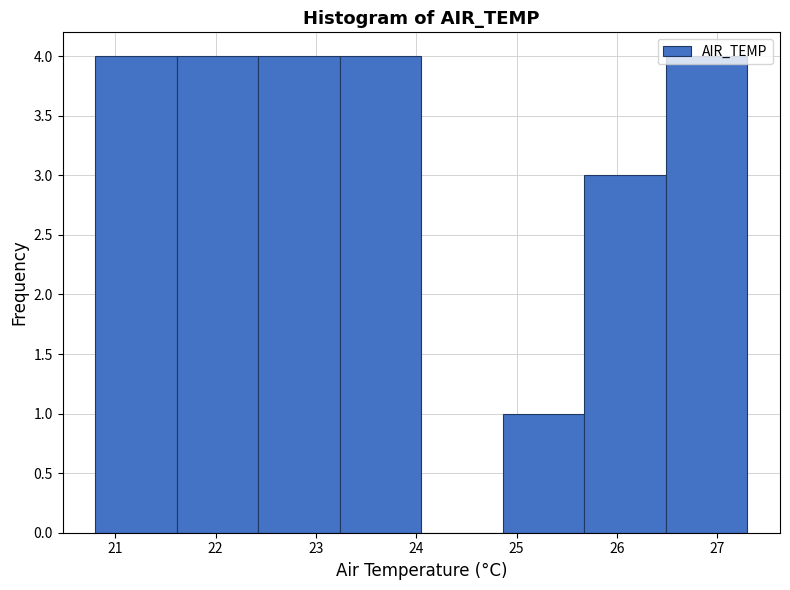

Reading left to right, transcribe this chart: for each bar, give the range it covers on the x-axis and its height. Neither the bar edges nor the heights are printed on the chart, so give them approximately, as read against the axes.

20.8 to 21.6: 4
21.6 to 22.4: 4
22.4 to 23.2: 4
23.2 to 24.1: 4
24.1 to 24.9: 0
24.9 to 25.7: 1
25.7 to 26.5: 3
26.5 to 27.3: 4